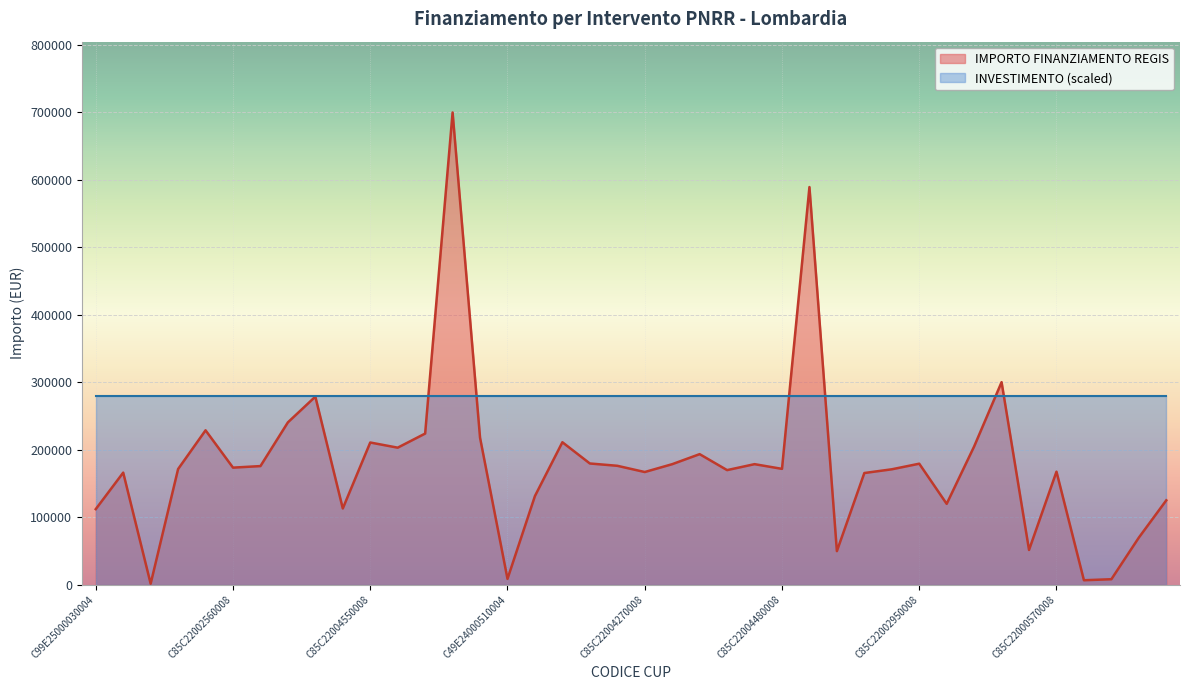

What is the label of the 14th point from the left?

C85C22004240008